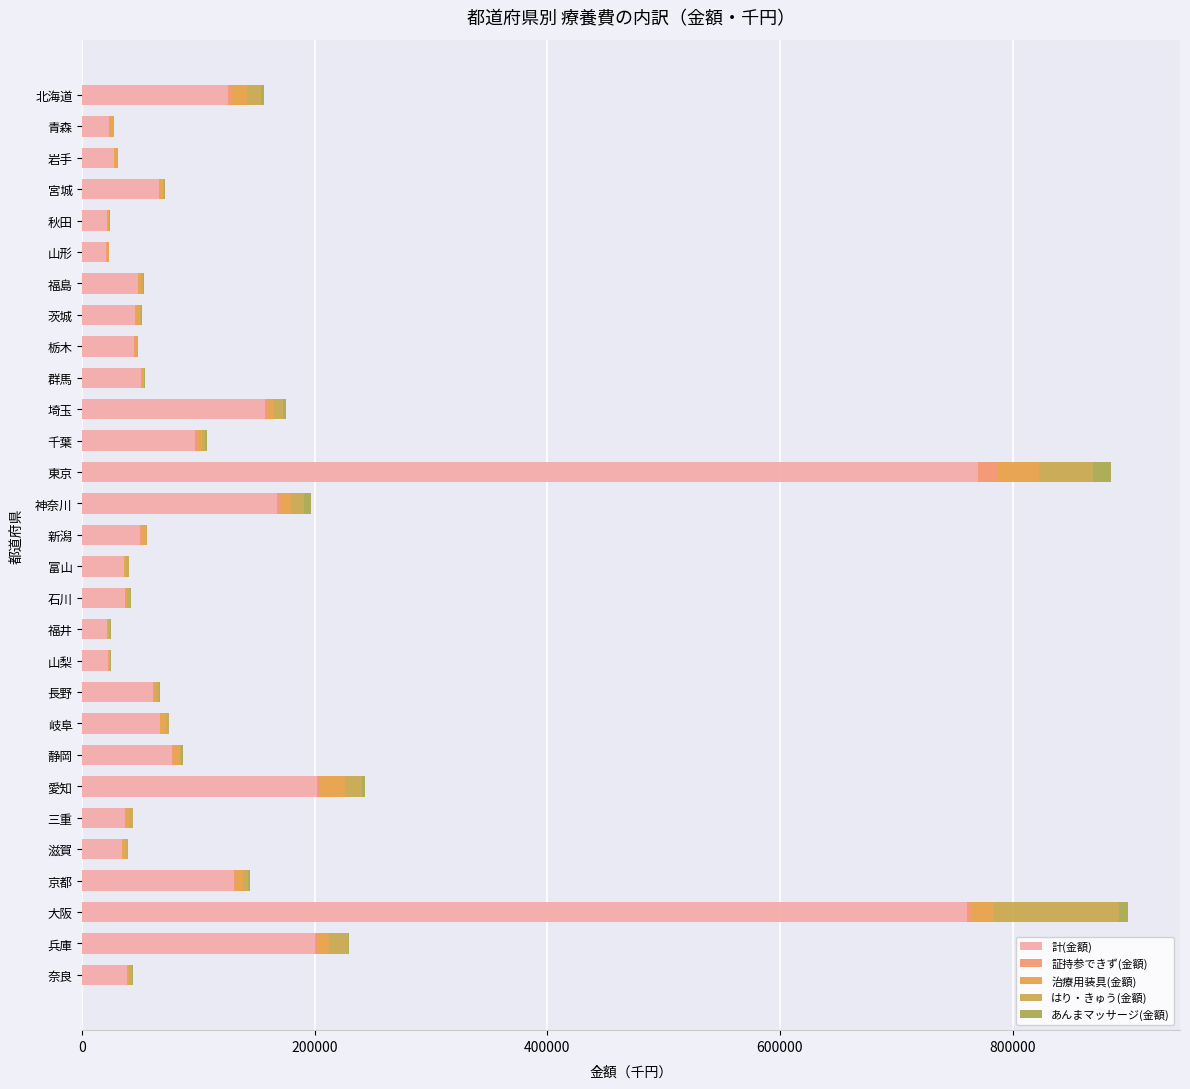

What are all the series names shown in the legend?

計(金額), 証持参できず(金額), 治療用装具(金額), はり・きゅう(金額), あんまマッサージ(金額)